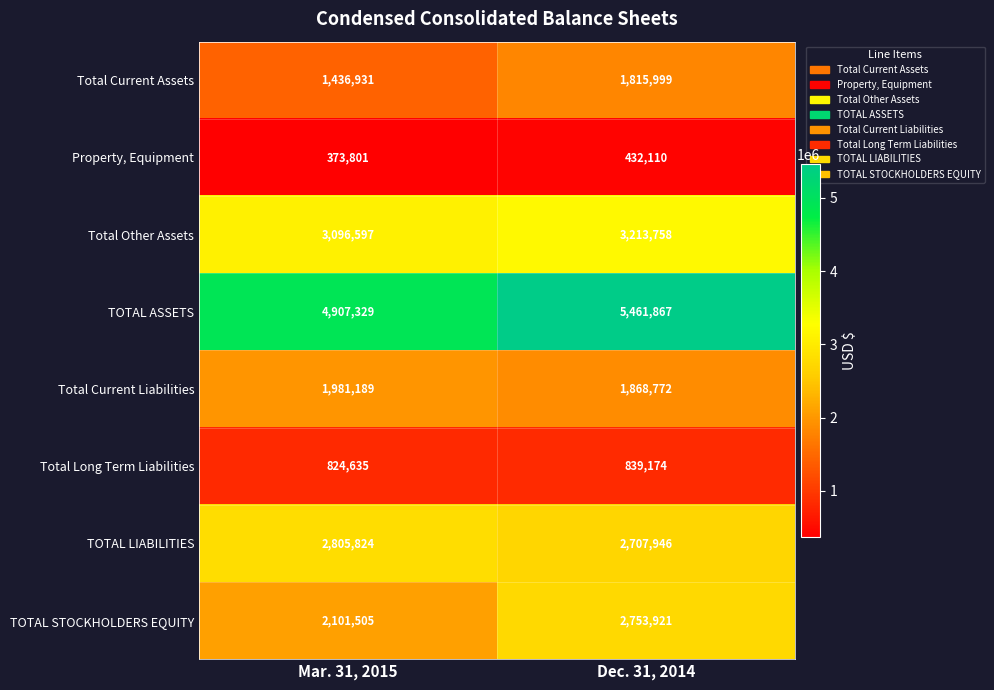

What is the spread (max minus min) of values at Dec. 31, 2014?

5029757